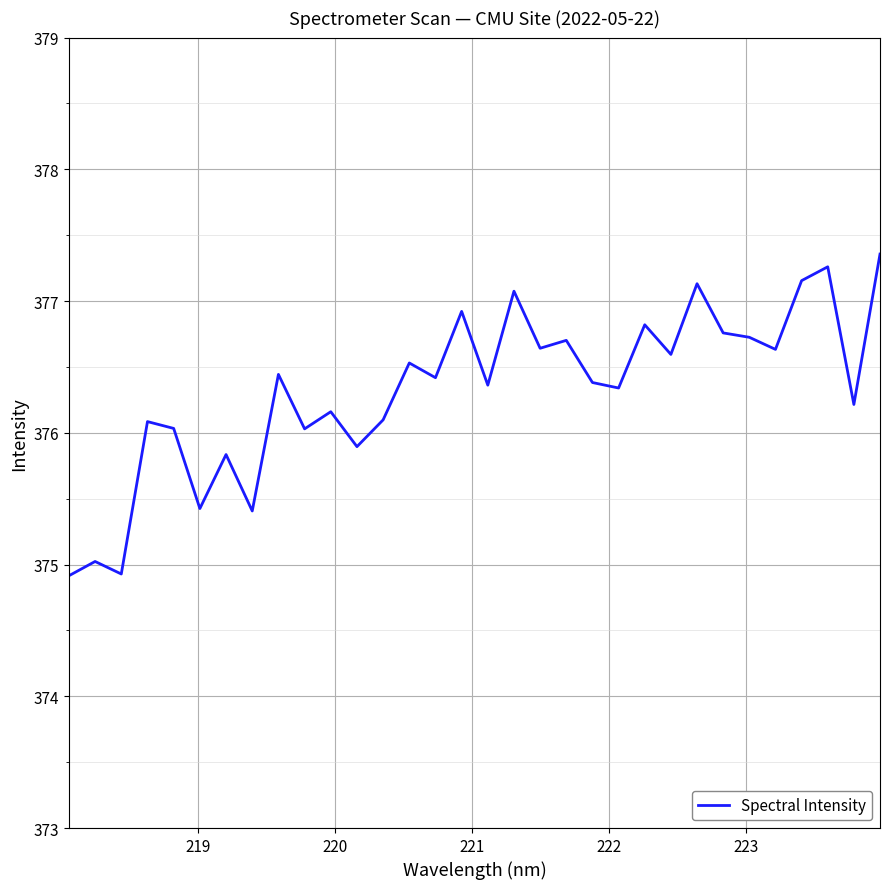

Does the chart display data point markers on the line(s)?

No